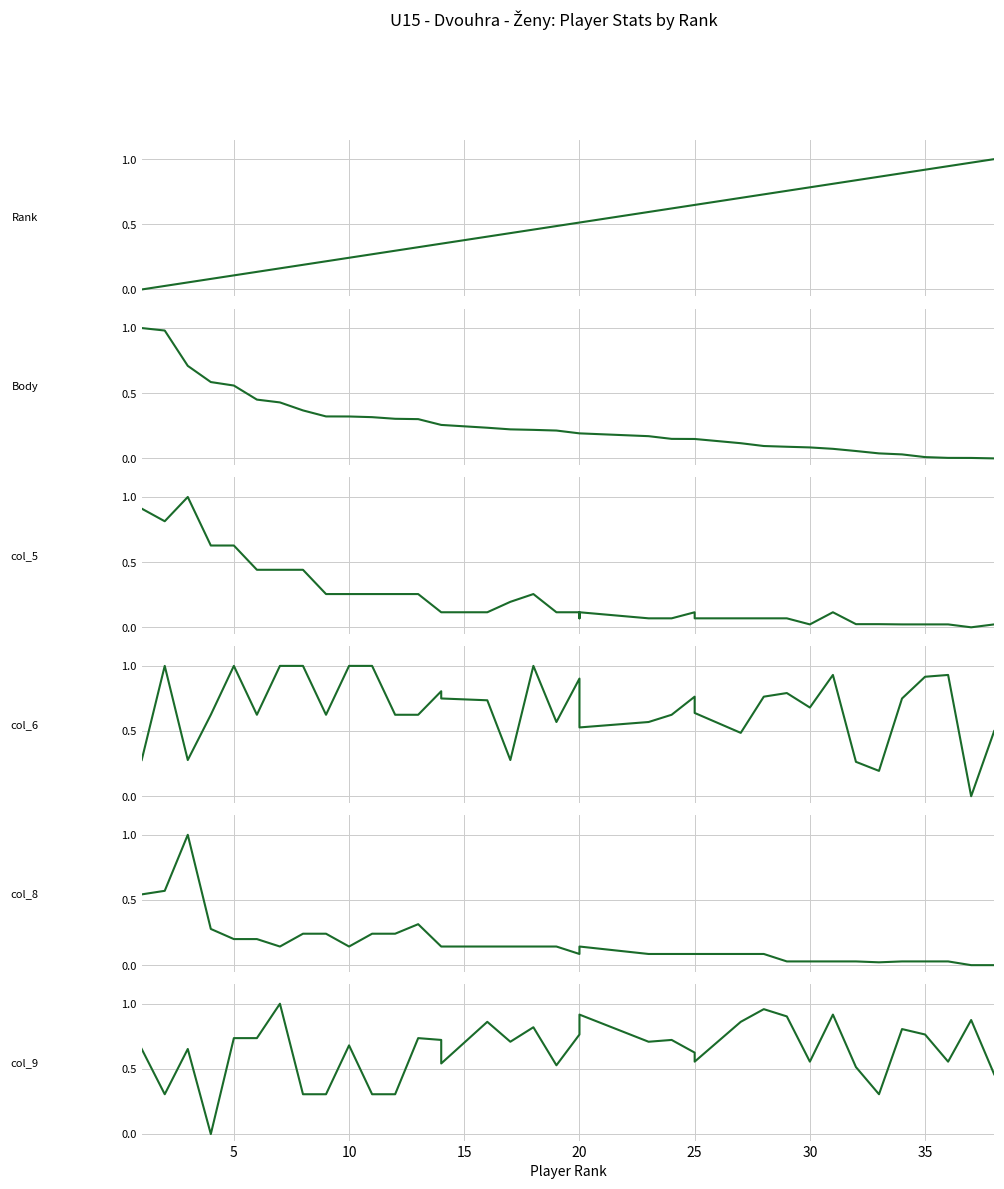

How many values in Rank are above zero?

37